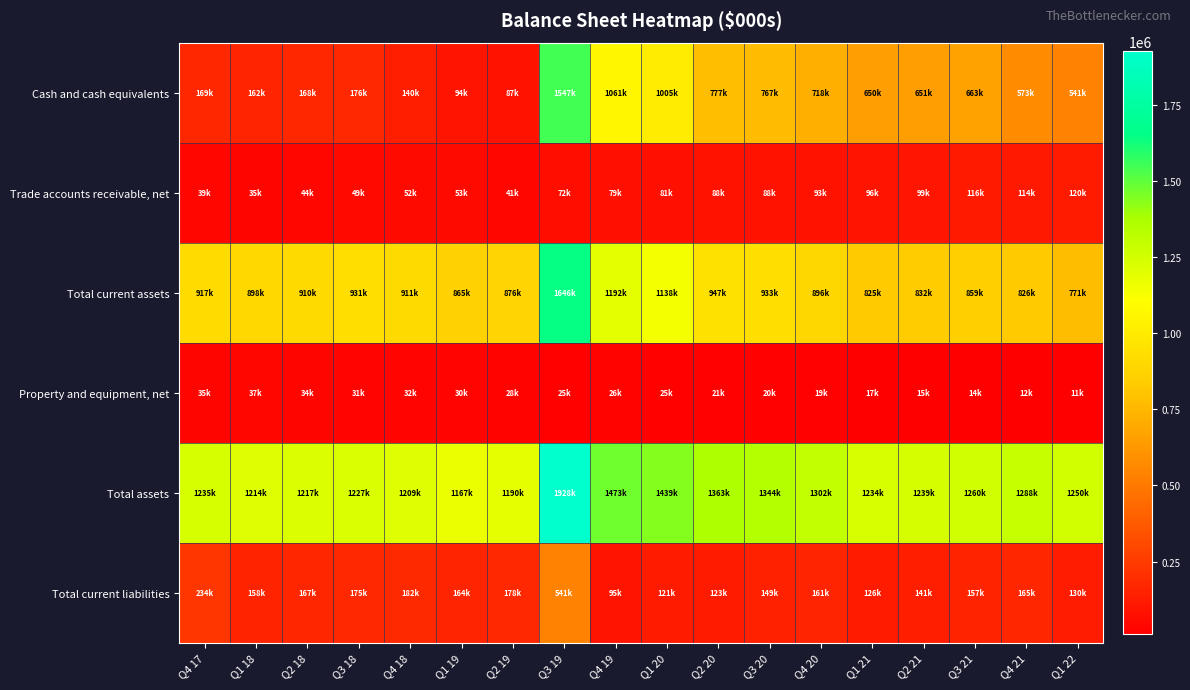

At Q1 21, list the series in order from smallest to largest.

Property and equipment, net, Trade accounts receivable, net, Total current liabilities, Cash and cash equivalents, Total current assets, Total assets